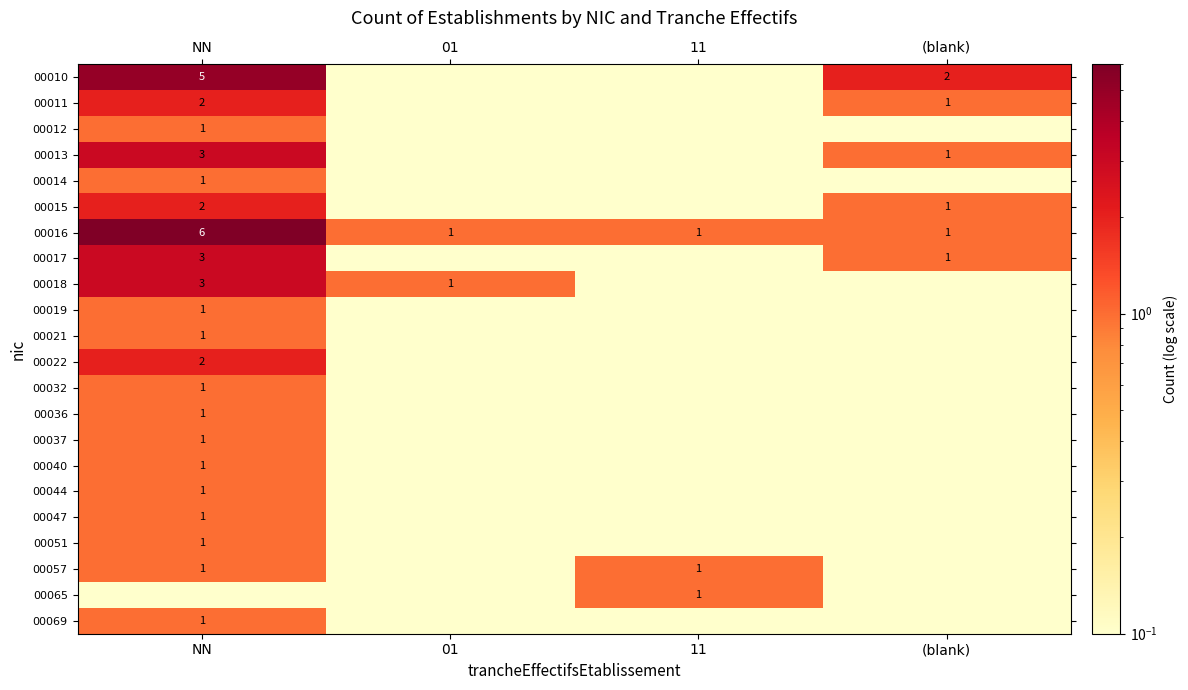

Is it true that 00012 equals 1.0 at NN?

True